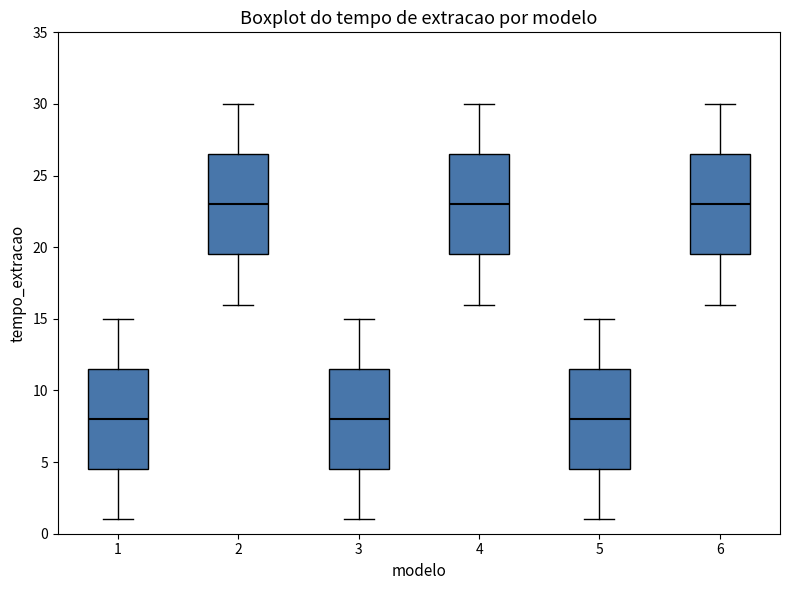

Reading left to right, transcribe this box plot: for each box, give where its median line is, the range the box spans, and where its two whiskers end, as read against the y-axis. The values are not printed on the chart, so give them approximately, as read against the axis.

1: median 8.0, box 4.5 to 11.5, whiskers 1.0 to 15.0
2: median 23.0, box 19.5 to 26.5, whiskers 16.0 to 30.0
3: median 8.0, box 4.5 to 11.5, whiskers 1.0 to 15.0
4: median 23.0, box 19.5 to 26.5, whiskers 16.0 to 30.0
5: median 8.0, box 4.5 to 11.5, whiskers 1.0 to 15.0
6: median 23.0, box 19.5 to 26.5, whiskers 16.0 to 30.0